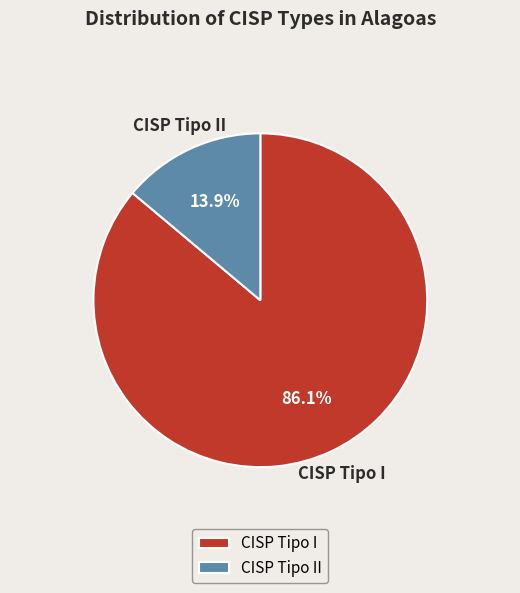

Rank the categories by value from highest to lowest.

CISP Tipo I, CISP Tipo II